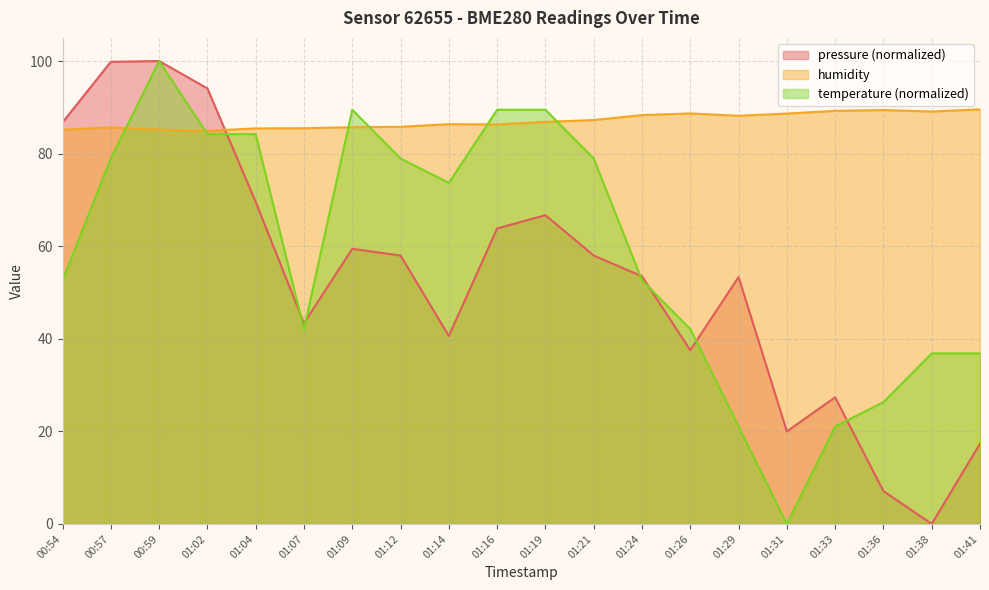

How many lines are shown in the chart?

3